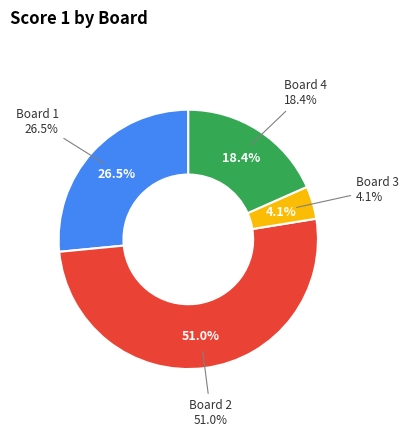

Rank the categories by value from highest to lowest.

Board 2, Board 1, Board 4, Board 3